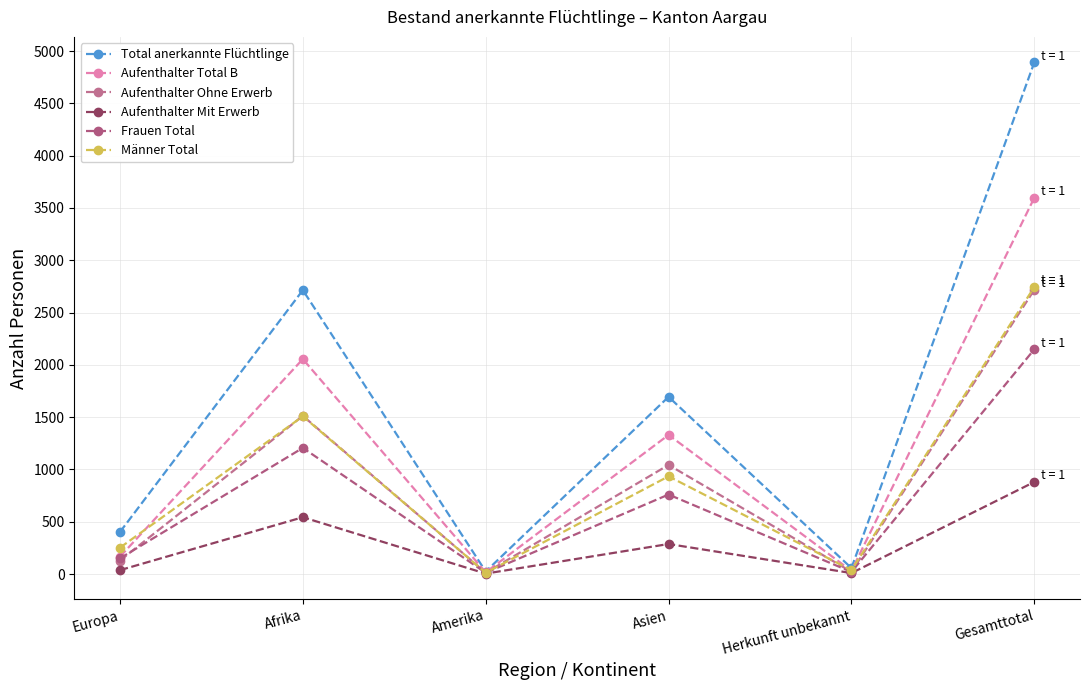

Which has a higher value, Herkunft unbekannt or Asien?

Asien